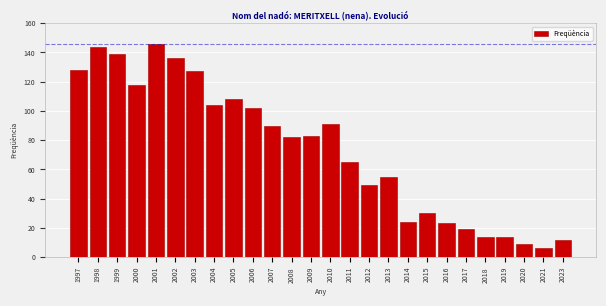

Reading left to right, list all the values displayed in this chart.

128	144	139	118	146	136	127	104	108	102	90	82	83	91	65	49	55	24	30	23	19	14	14	9	6	12